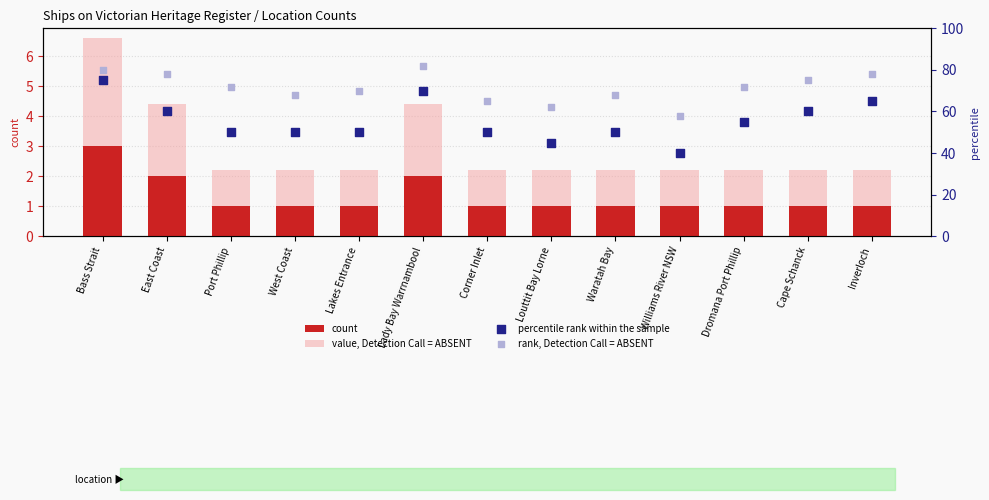

Is the value of percentile rank within the sample at Port Phillip greater than the value of count at Port Phillip?

Yes